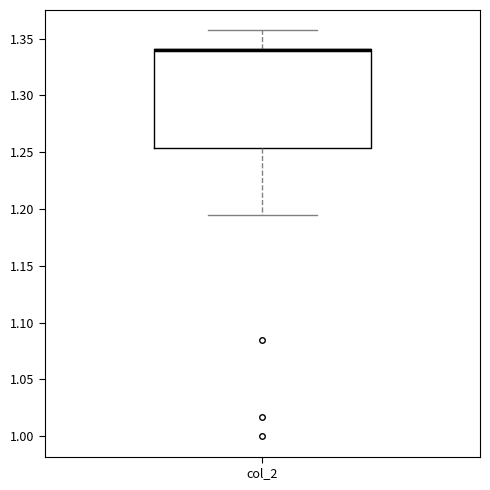

Where does the lower whisker of the box for col_2 end on the y-axis? The values are not printed on the chart, so give them approximately, as read against the axis.

1.195